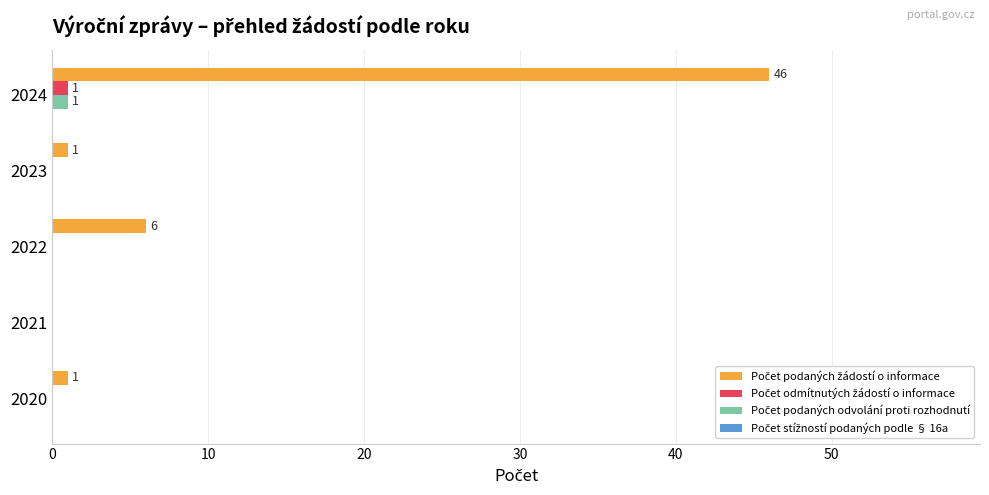

What is the maximum value shown in the chart?

46